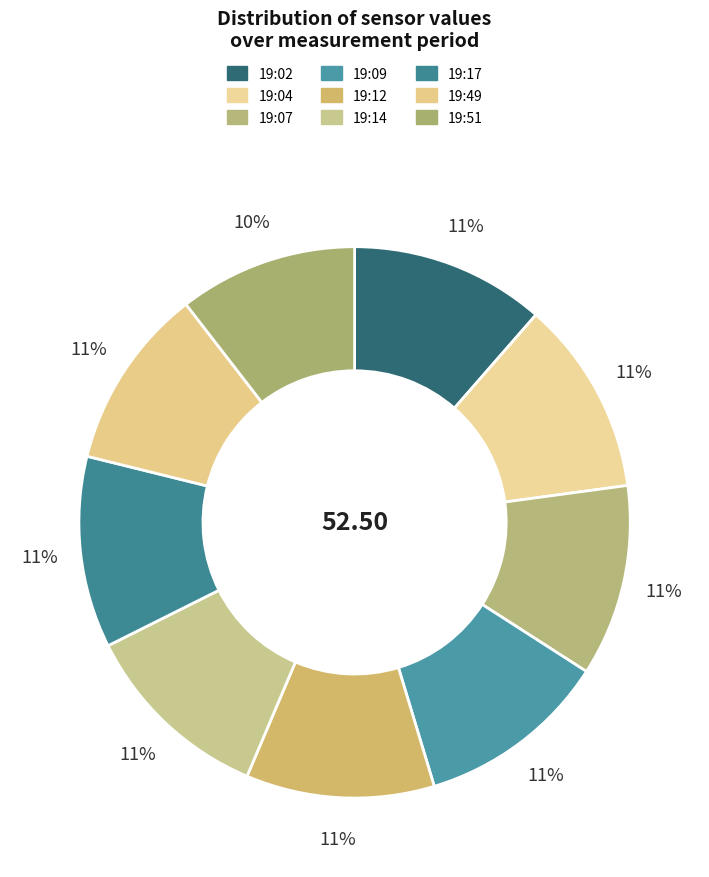

Is there any slice that represents more than half of the pie?

No